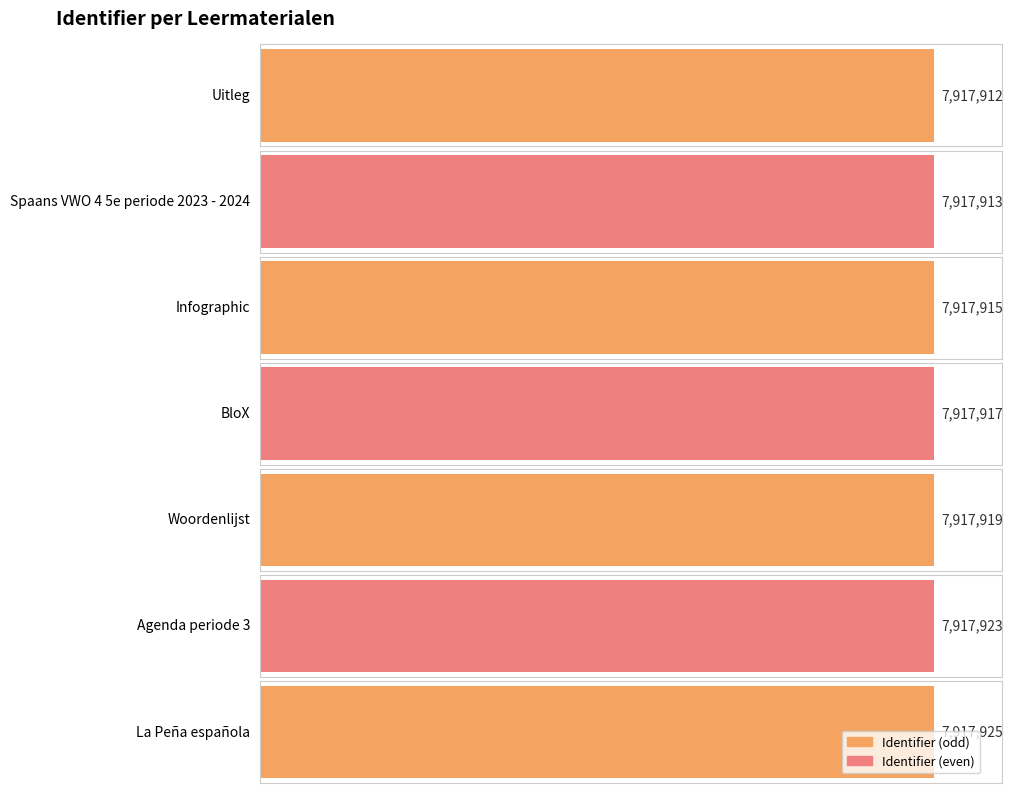

Where does the data first go above 7917917?

Woordenlijst